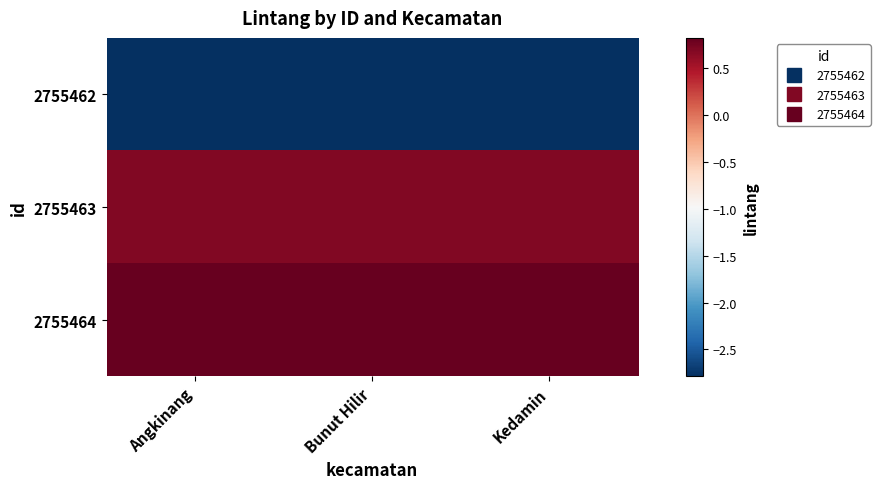

Rank the series at Bunut Hilir from highest to lowest value.

2755464, 2755463, 2755462